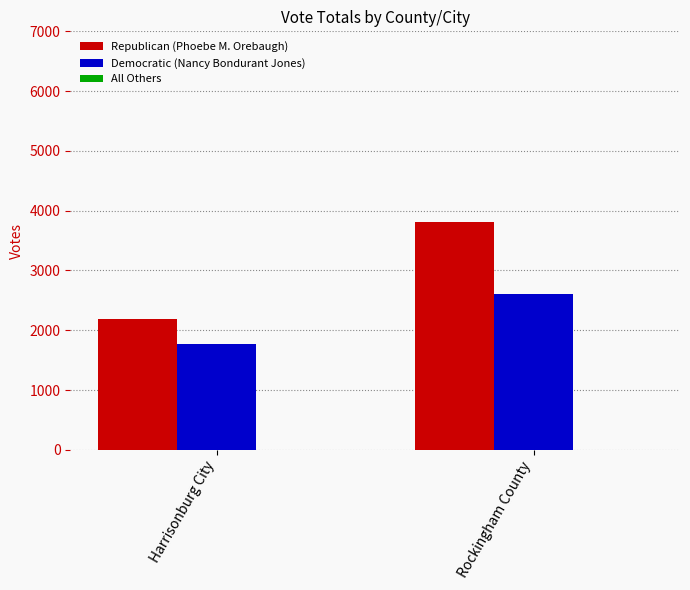

At which category is the sum across all series the highest?

Rockingham County